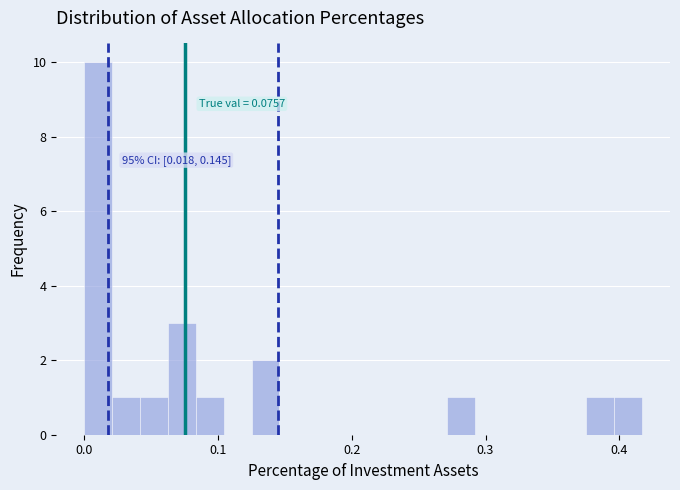

Around what value on the x-axis is the tallest bar? Give the approximate position of its centre, as read against the axis.

0.01